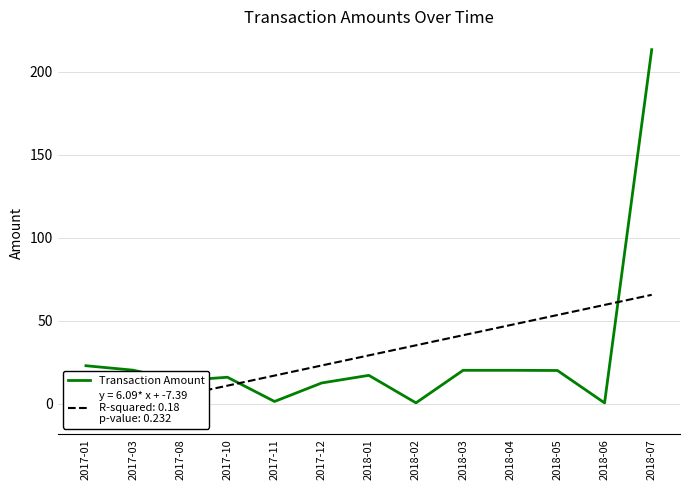

Which category has the lowest value across all series?

2018-06